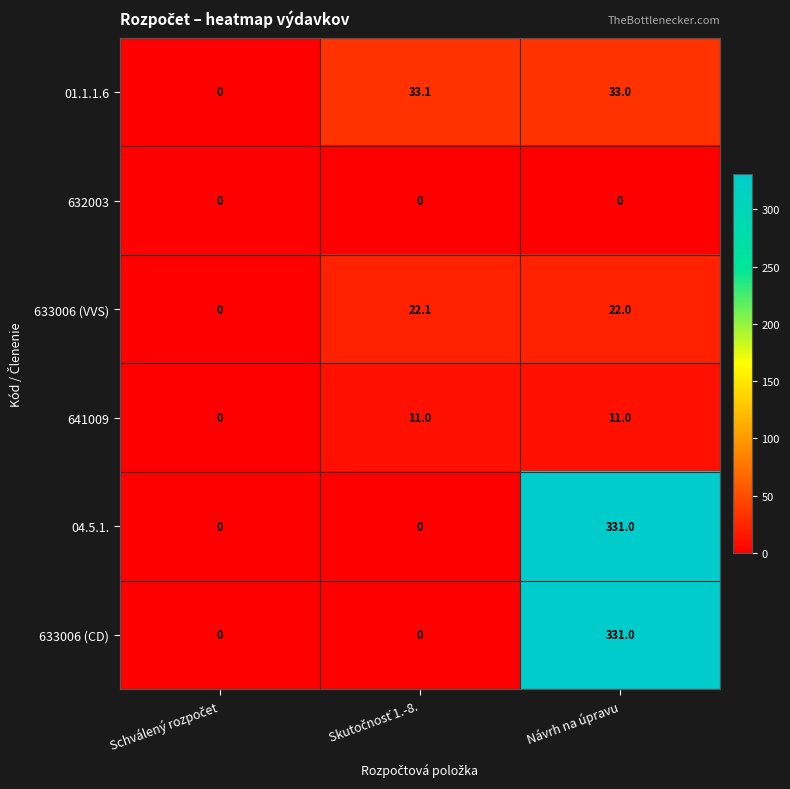

What is the difference between the highest and lowest values at Návrh na úpravu?

331.0